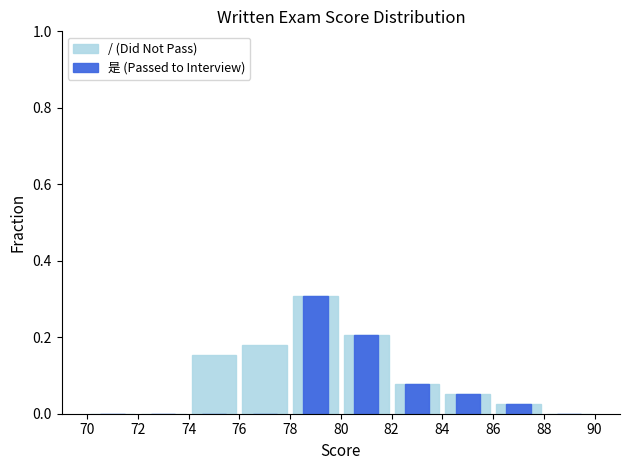

Which series changed the most between 80 and 84?

/ (Did Not Pass)